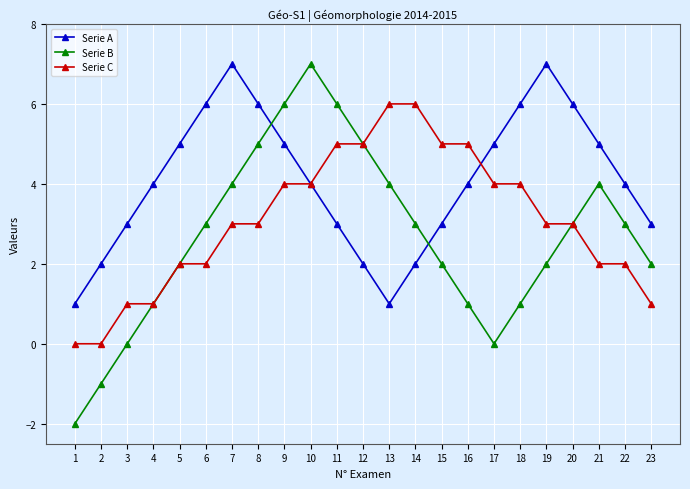

True or false: Serie C and Serie A intersect in this chart.

True